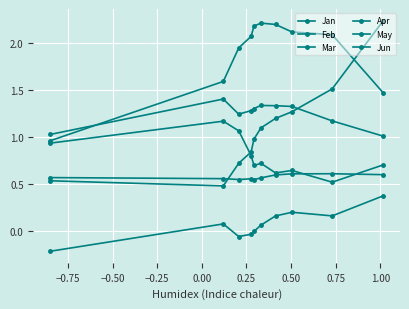

How many data points in May are less than 2?

4